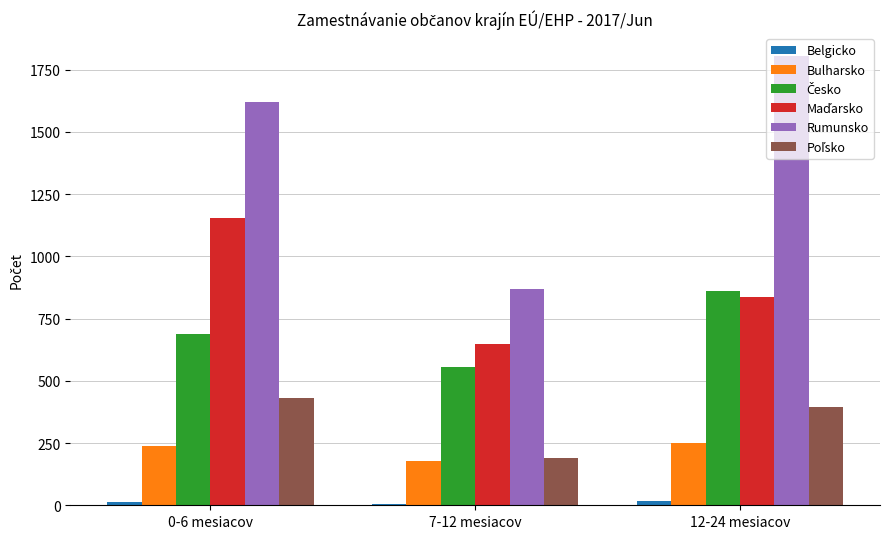

Which series has the widest spread of values?

Rumunsko